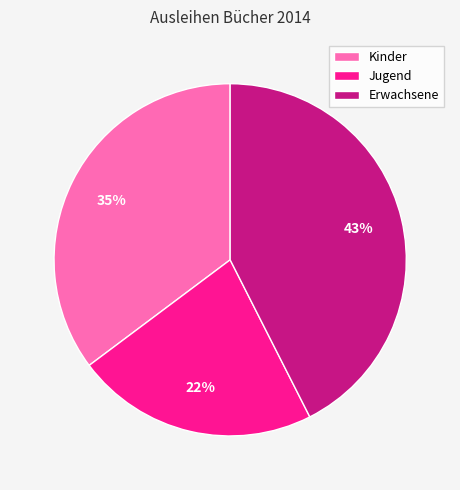

Combined, do Kinder and Erwachsene account for over 50%?

Yes